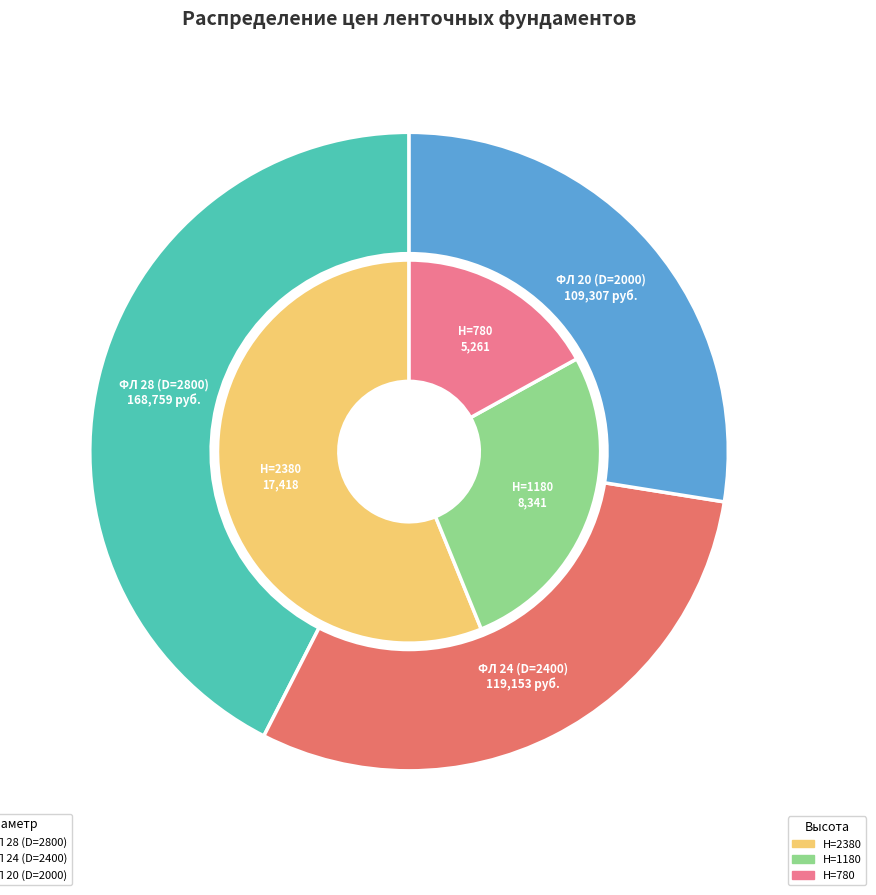

Is it true that 5 is 1% of the pie?

False